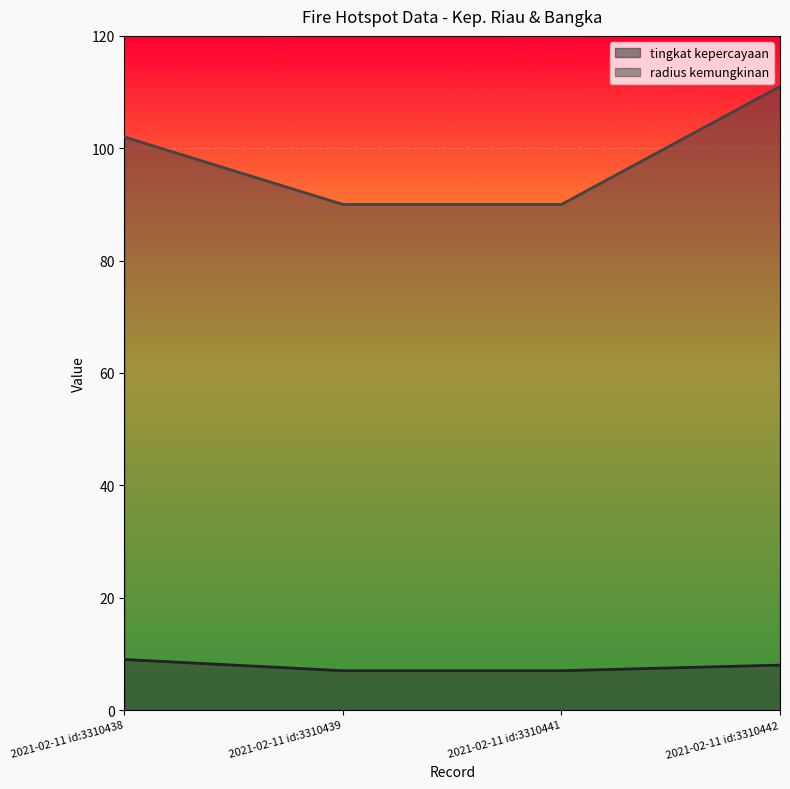

Which series has the largest range (max minus min)?

radius kemungkinan